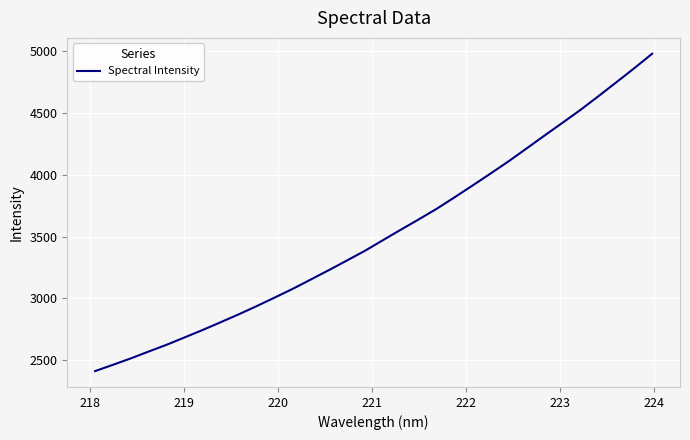

What is the difference between the second highest and minimum values?

2451.8